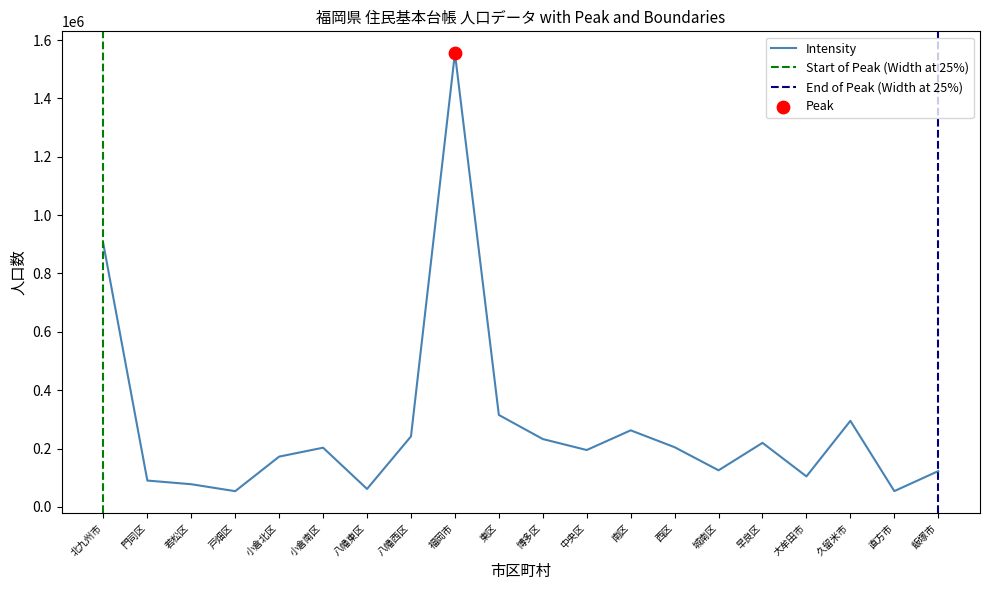

Is the value of End at 西区 greater than the value of Intensity at 大牟田市?

No